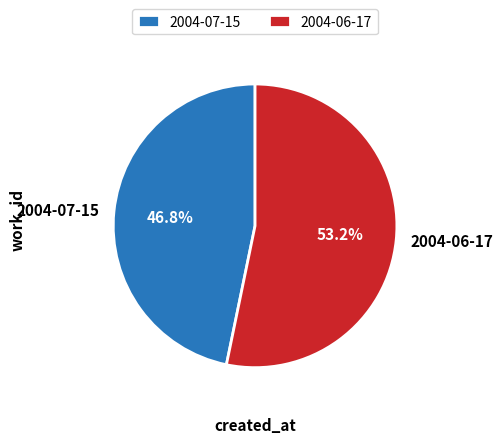

What is the majority slice?

2004-06-17